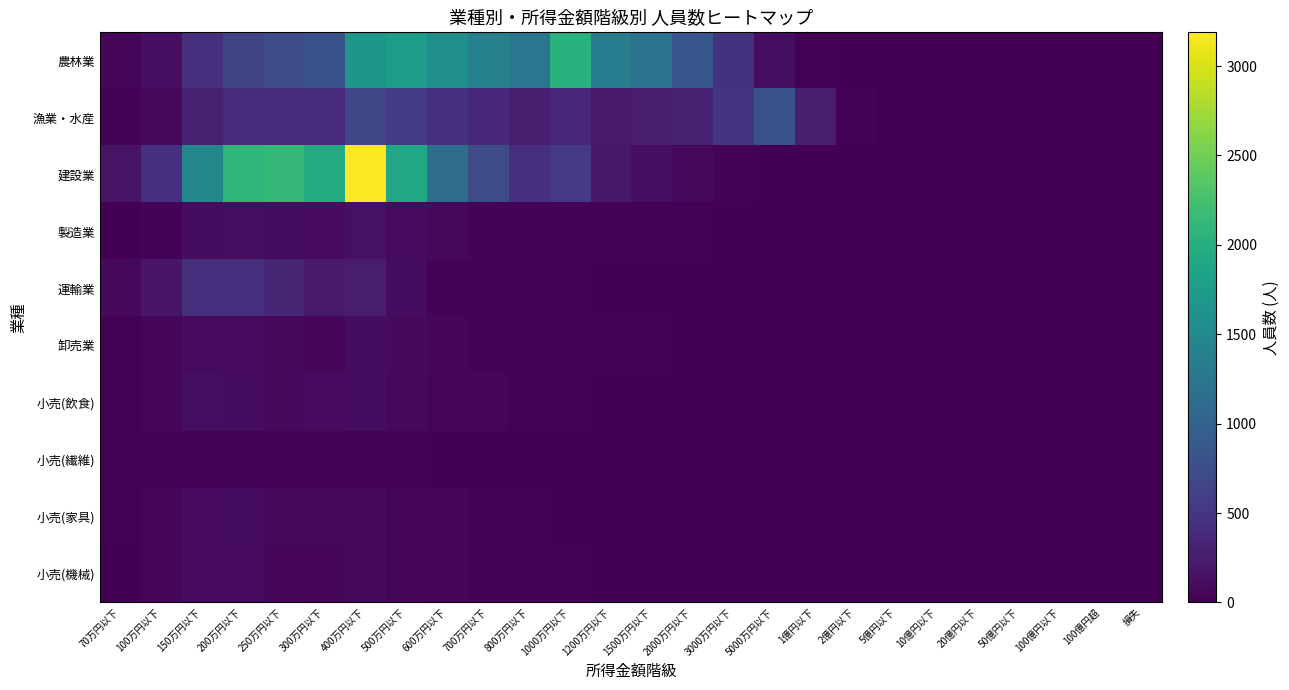

Which series has the largest total across all categories?

建設業